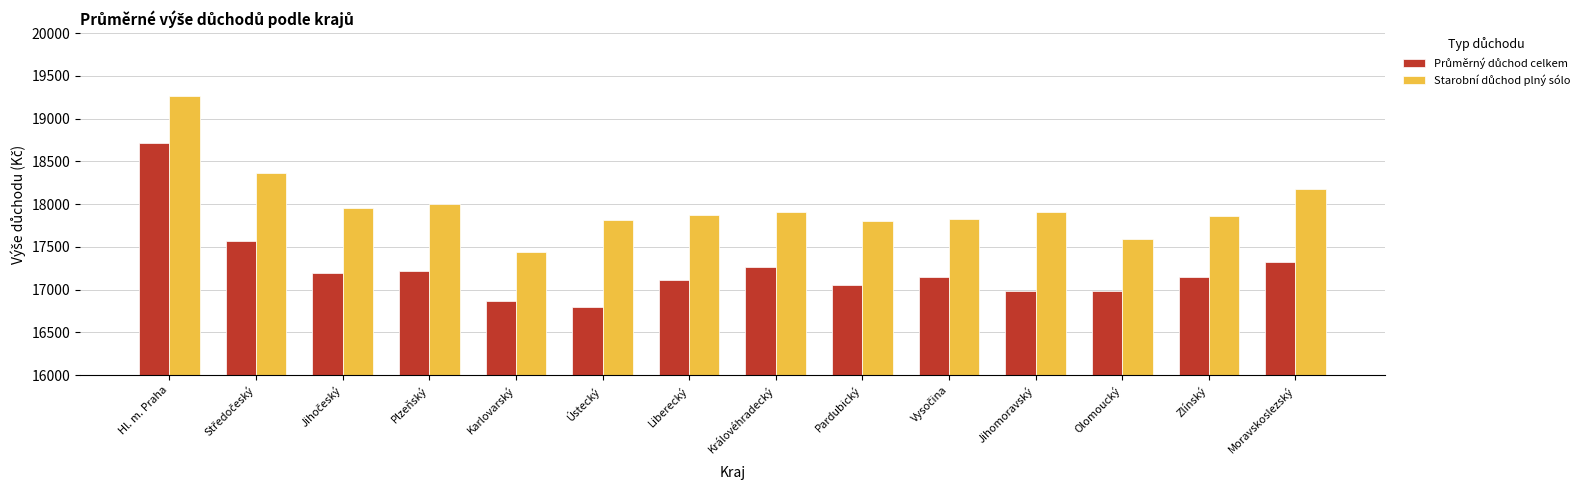

Are the bars horizontal?

No